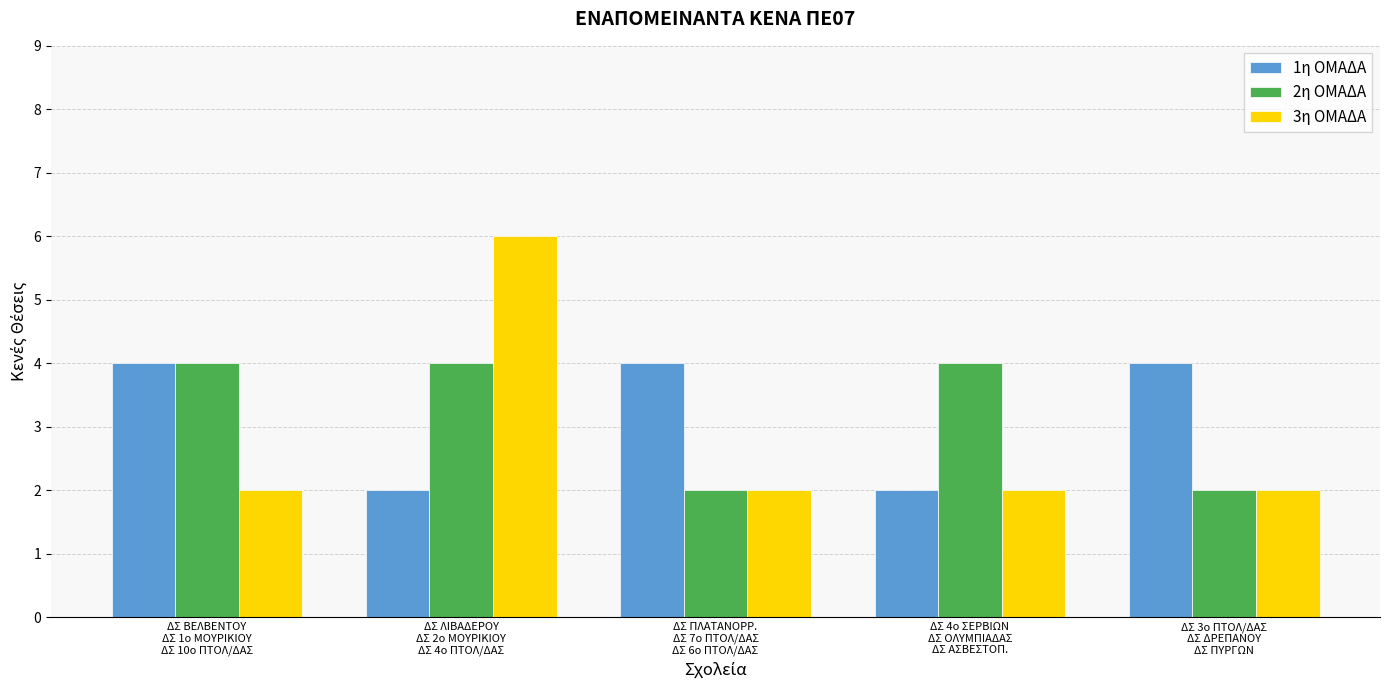

What is the difference between the maximum and minimum values in the 3η ΟΜΑΔΑ series?

4